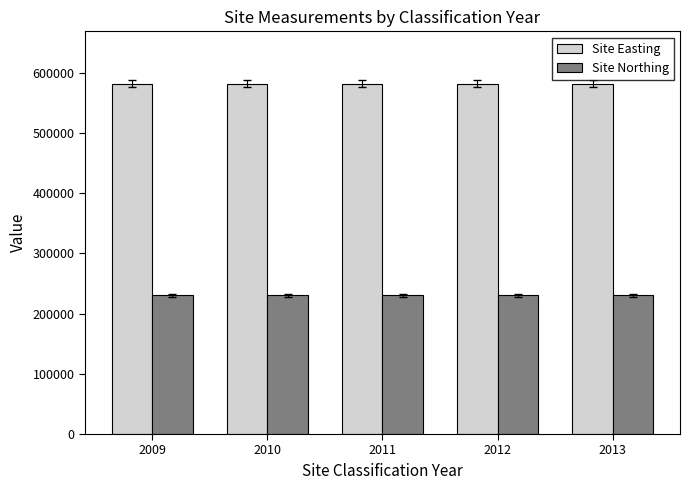

What is the sum of the Site Easting values at 2010 and 2011?

1163400